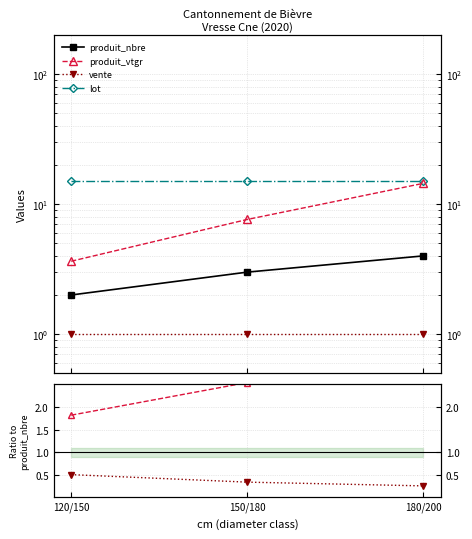

Which series has the largest total across all categories?

lot